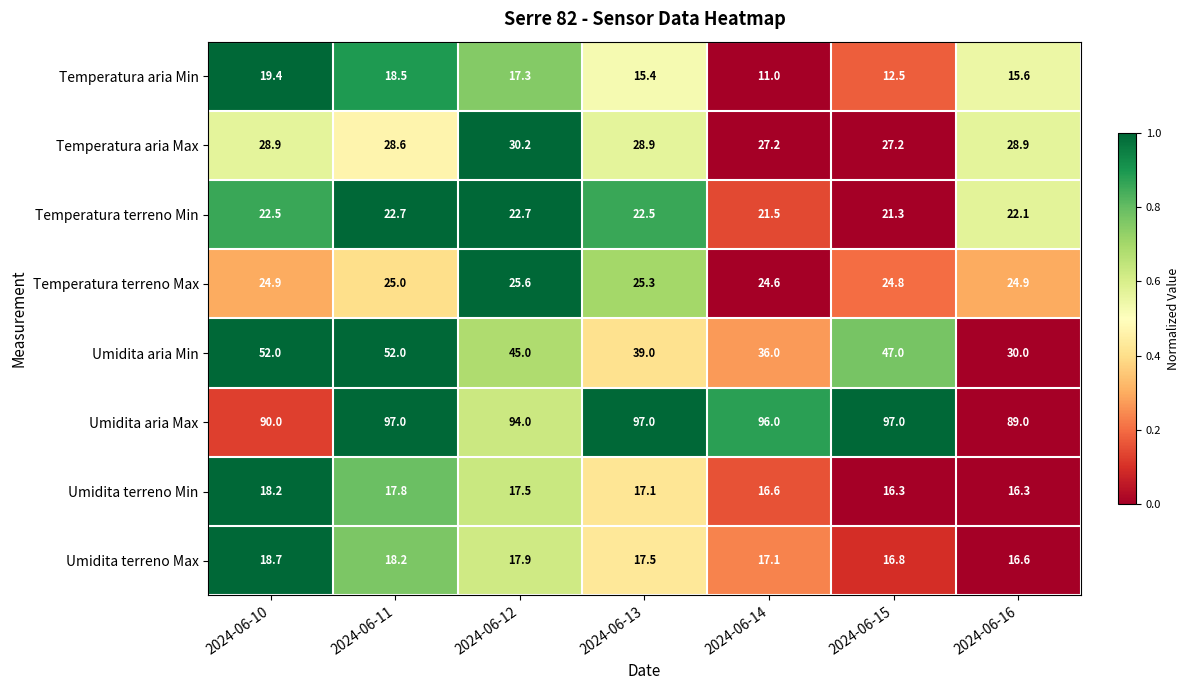

Which series has the widest spread of values?

Umidita aria Min